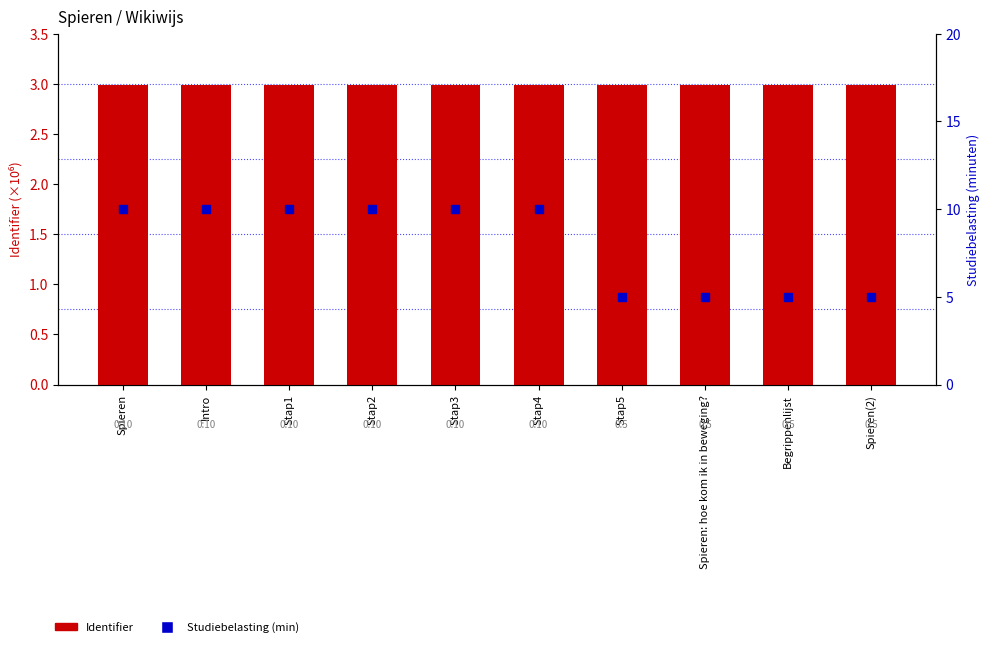

At how many categories does at least one series exceed 5?

6